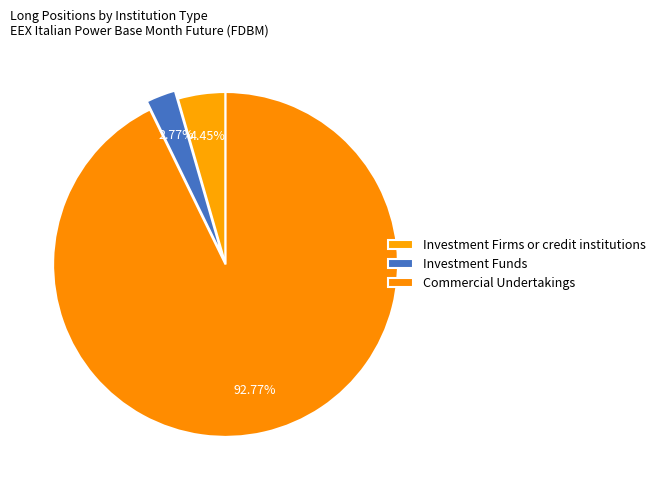

To the nearest percent, what is the average slice percentage?

33%